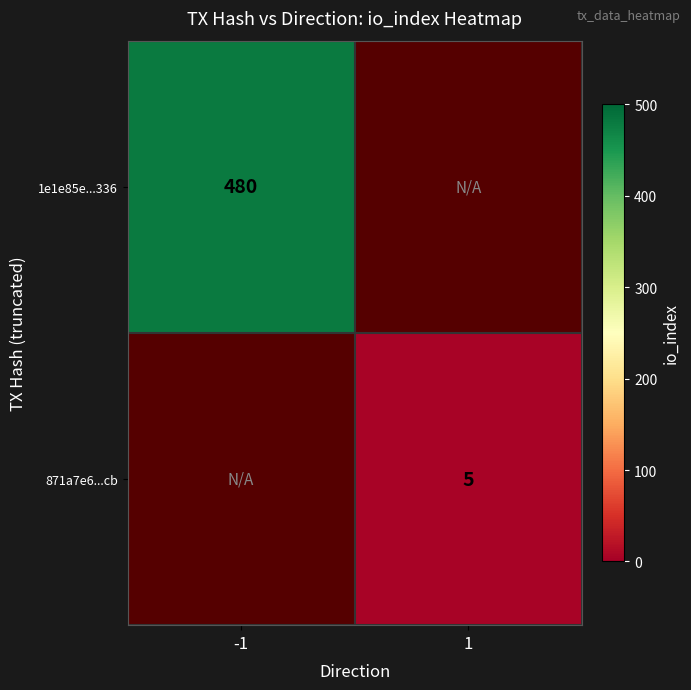

The value of 1e1e85e...336 at -1 is 729.1. True or false?

False